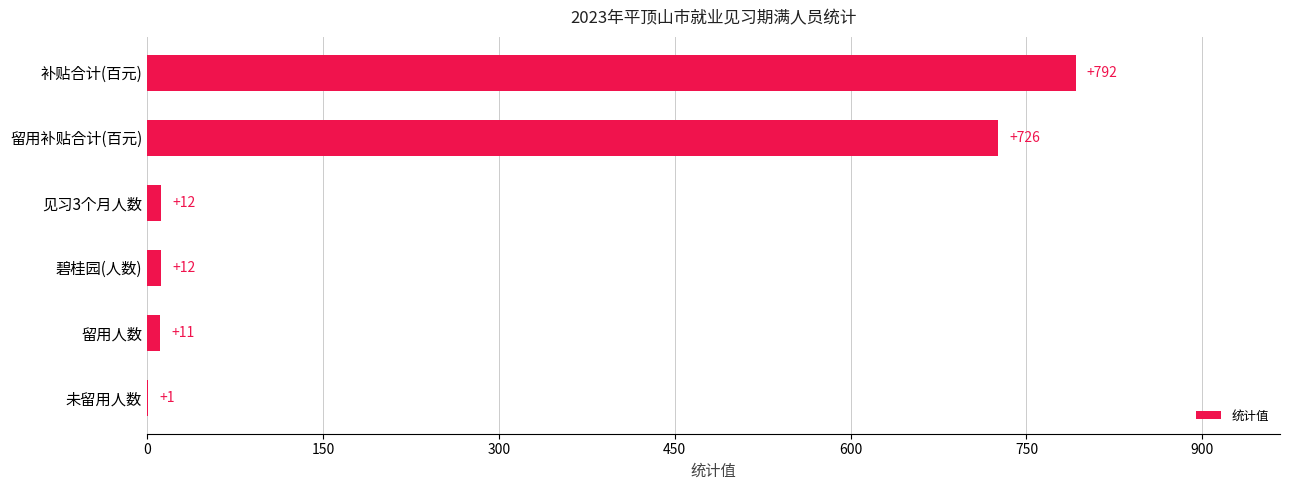

Are the bars horizontal?

Yes